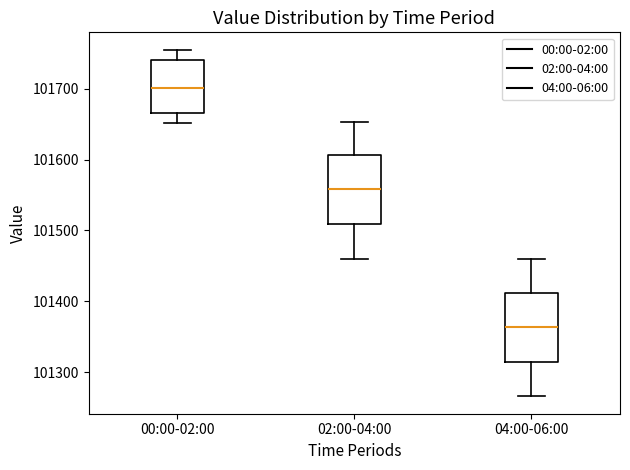

Where is the upper edge of the box for 02:00-04:00 on the y-axis? The values are not printed on the chart, so give them approximately, as read against the axis.

101610